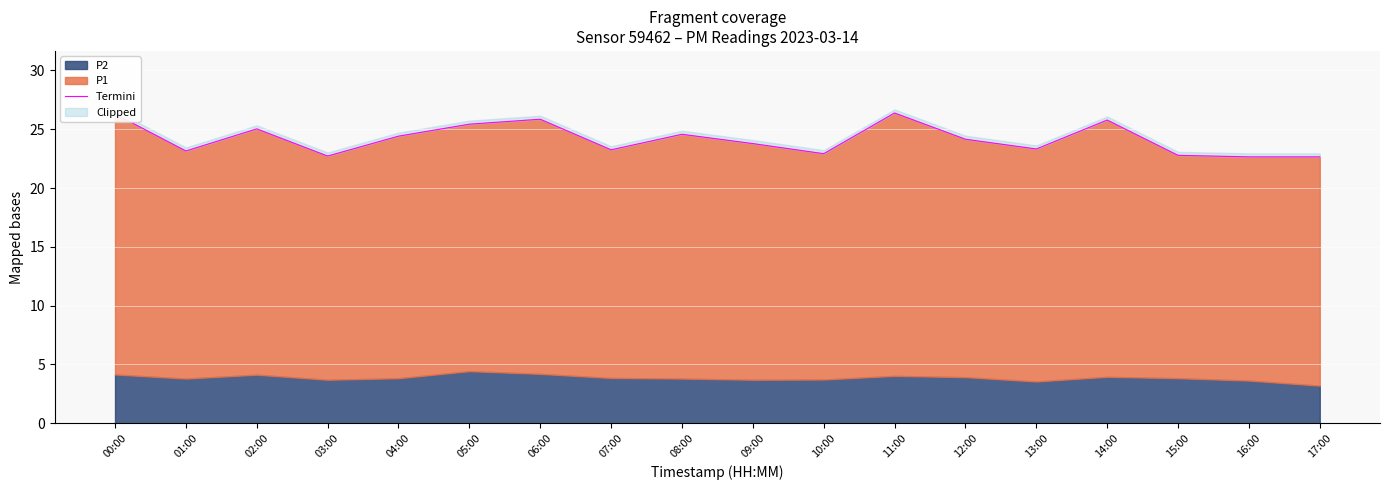

How many data points does each series have?

18